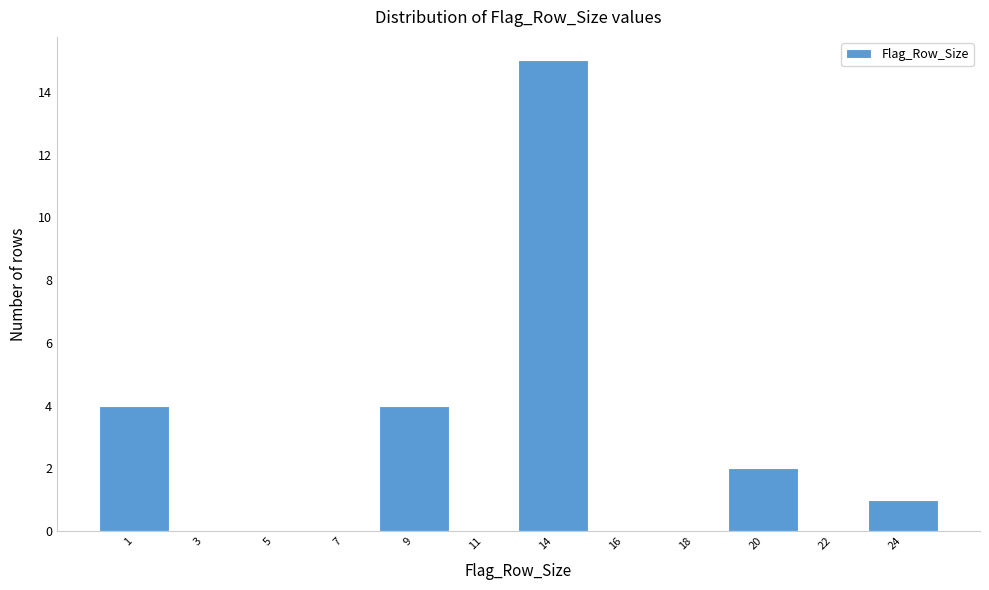

Reading left to right, list all the values displayed in this chart.

1=4	3=0	5=0	7=0	9=4	11=0	14=15	16=0	18=0	20=2	22=0	24=1